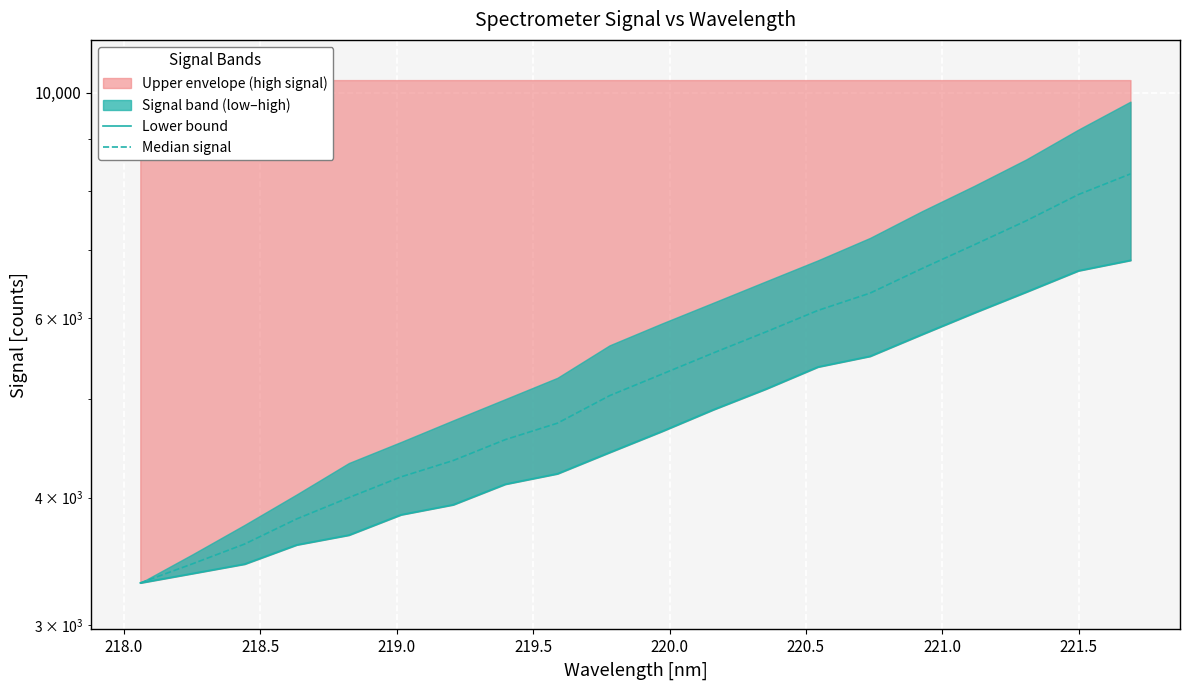

Reading left to right, extract all data points from this chart.

Lower bound: 3298.3	3369.0	3441.9	3594.8	3675.1	3848.3	3936.4	4123.8	4222.5	4430.7	4646.2	4883.1	5114.7	5377.0	5508.6	5788.0	6076.8	6370.7	6684.4	6844.0
Median signal: 3298.3	3443.7	3601.3	3812.2	4000.6	4192.6	4350.3	4561.3	4734.3	5038.2	5288.6	5551.7	5820.1	6110.5	6354.3	6719.0	7088.4	7485.4	7942.2	8322.0